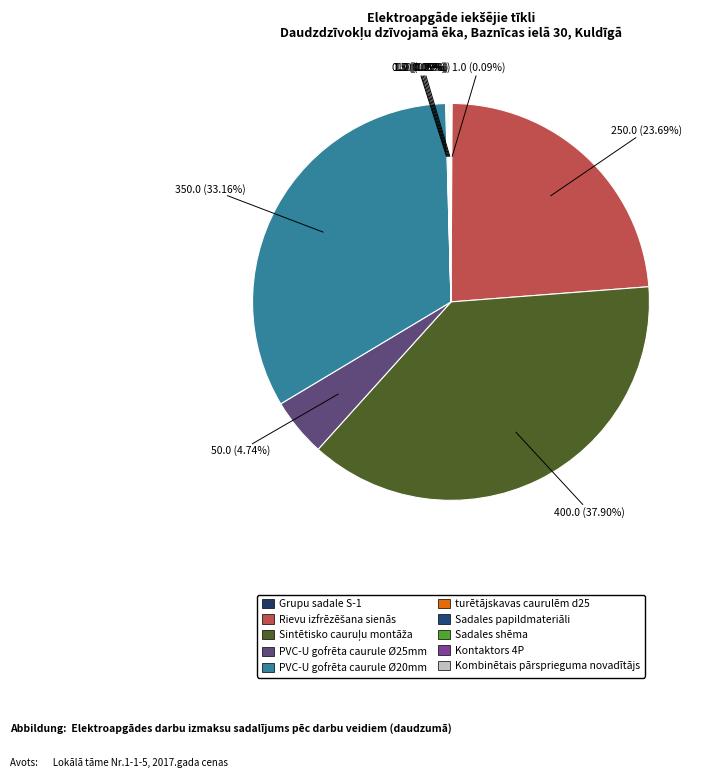

True or false: Kontaktors 4P accounts for 0% of the total.

True